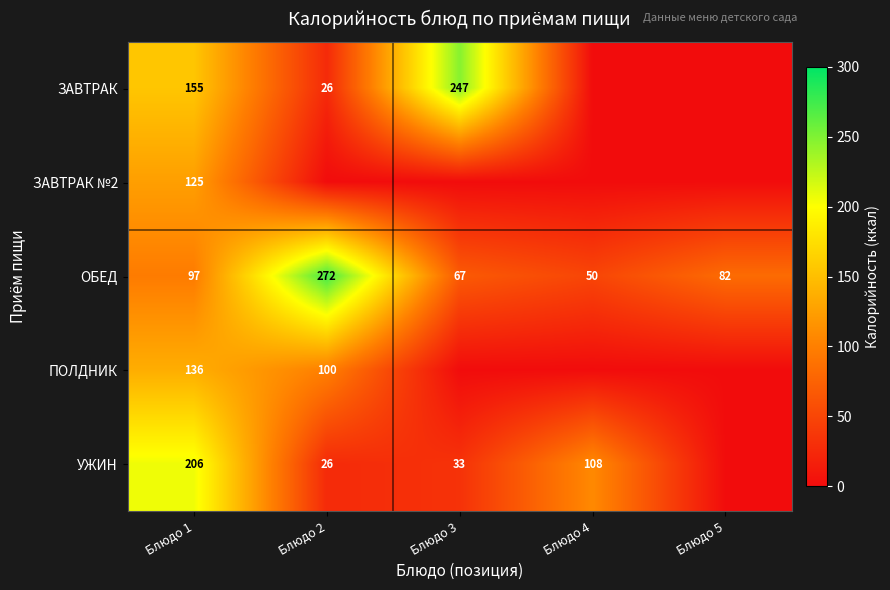

Where does the ОБЕД series first go above 82?

Блюдо 1